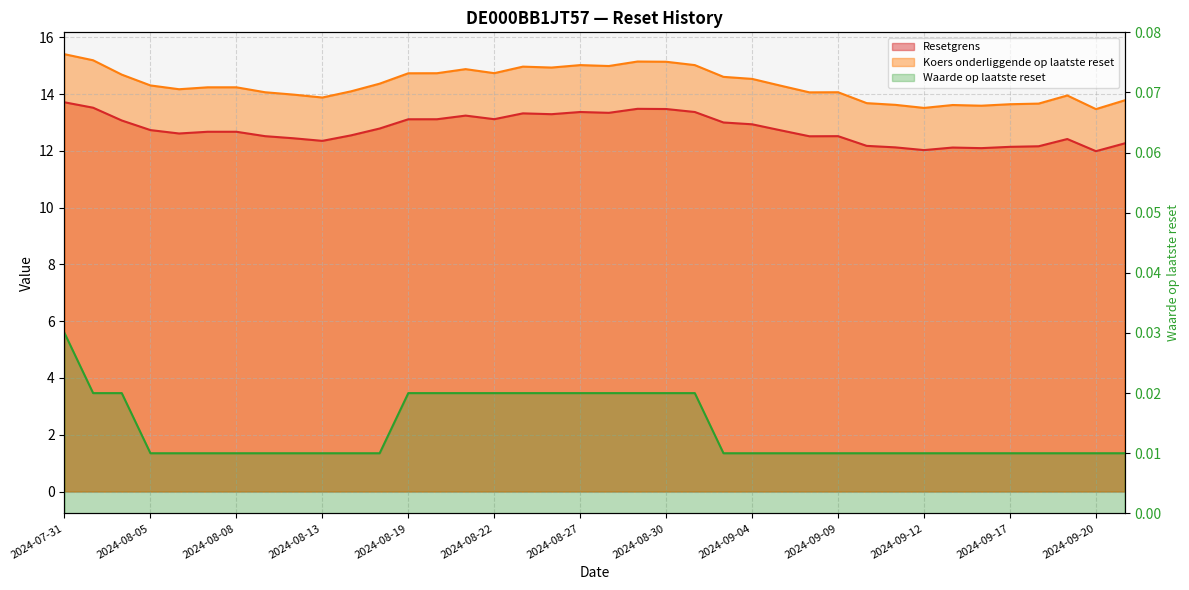

At which category is the sum across all series the highest?

2024-07-31